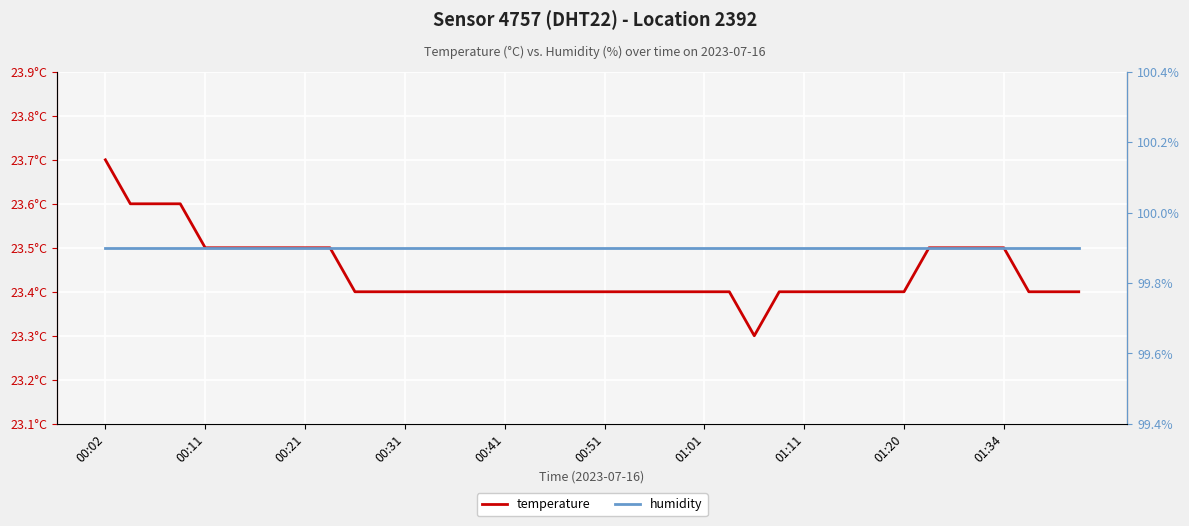

What is the minimum value shown in the chart?

23.3